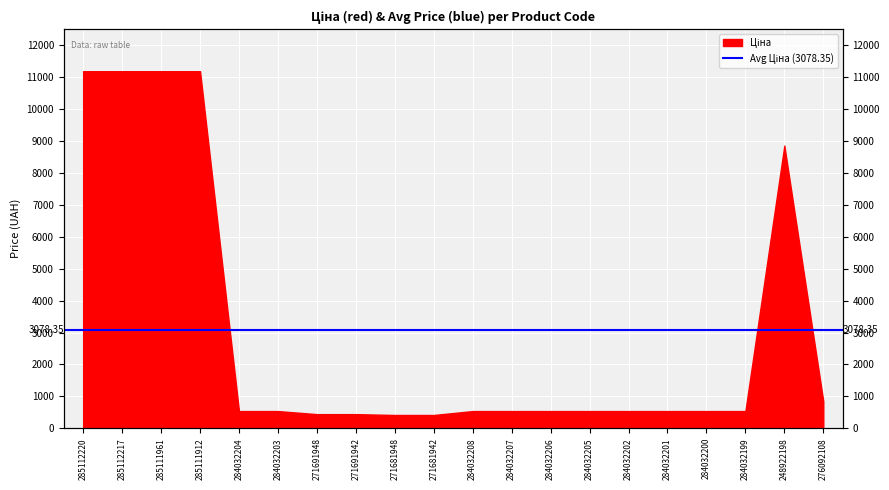

Reading left to right, what are all the values shown in this chart?

11188.2	11188.2	11188.2	11188.2	539.0	539.0	443.1	443.1	416.6	416.6	539.0	539.0	539.0	539.0	539.0	539.0	539.0	539.0	8856.7	848.4